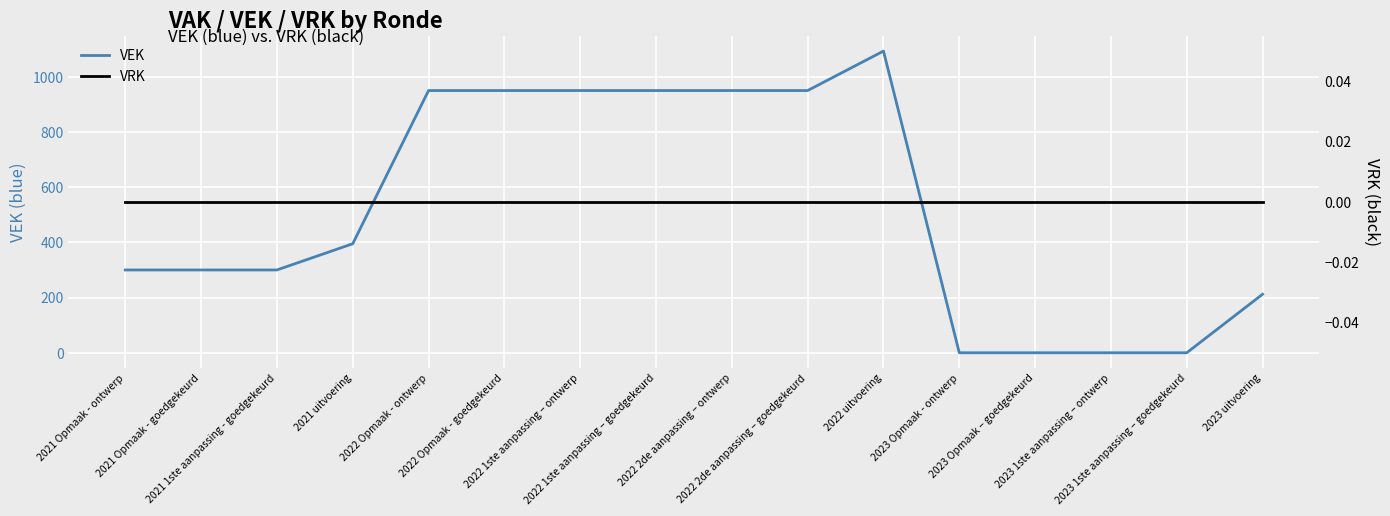

True or false: VEK and VRK cross at least once.

False